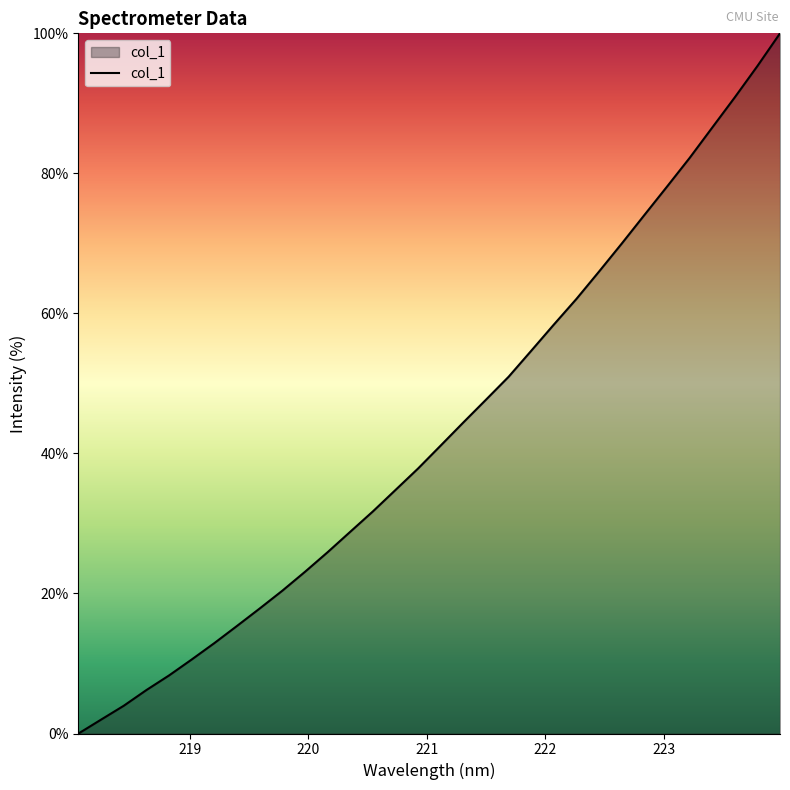

Reading right to left, list all the values displayed in this chart.

100.0	95.3	90.9	86.5	82.2	78.1	74.0	70.0	66.0	62.1	58.4	54.7	51.0	47.7	44.4	41.1	37.9	34.8	31.7	28.8	25.9	23.1	20.4	17.9	15.4	12.9	10.6	8.3	6.2	4.0	2.0	0.0